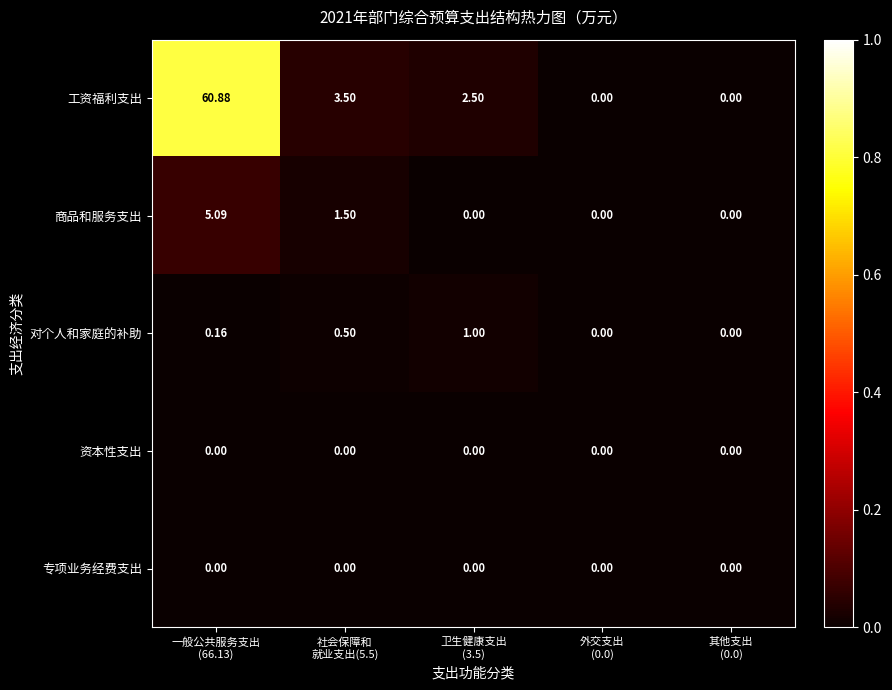

Which series has the largest total across all categories?

工资福利支出